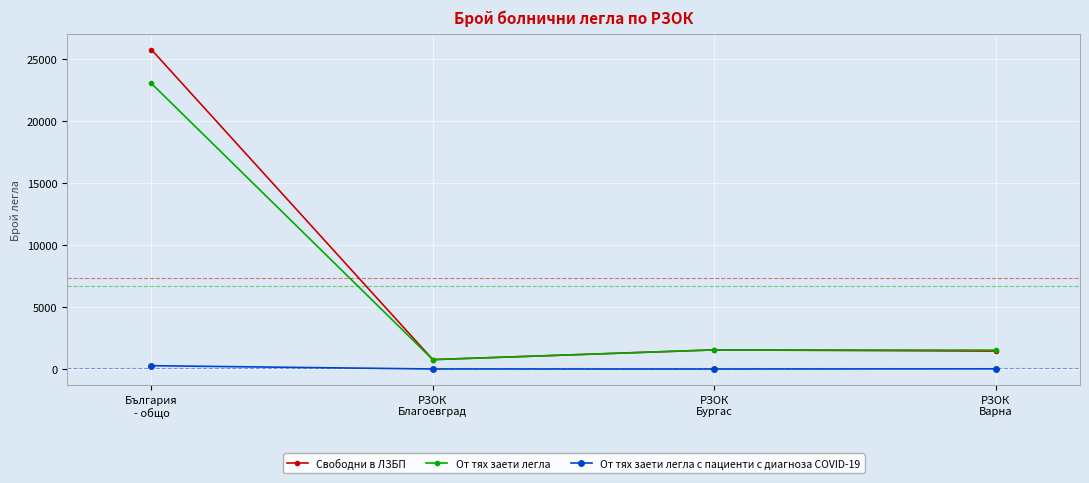

What is the maximum value for От тях заети легла с пациенти с диагноза COVID-19?

277